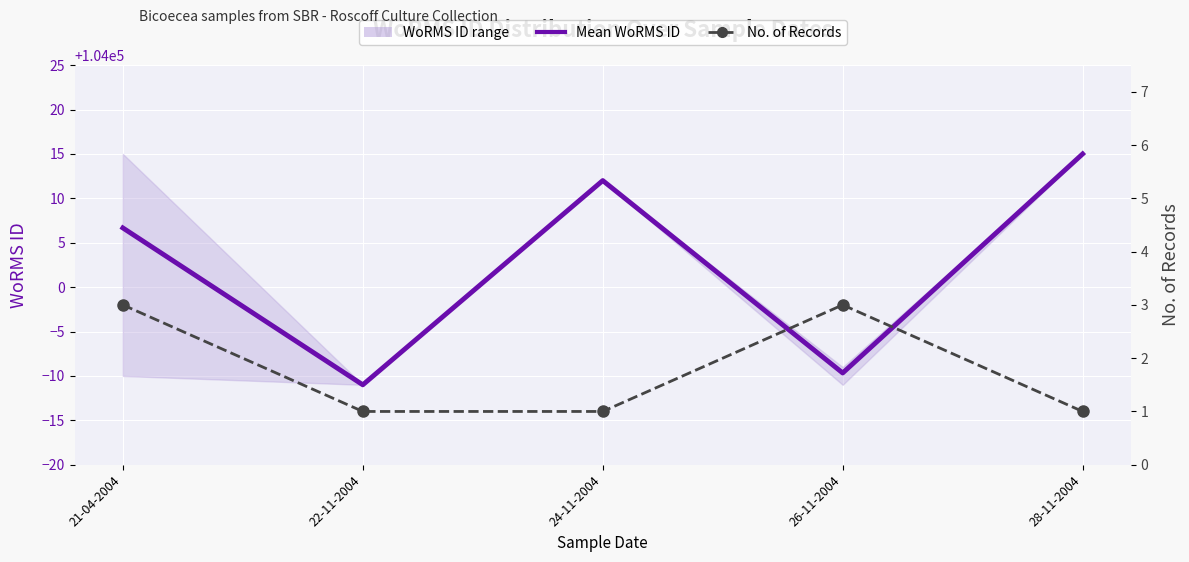

What is the sum of all No. of Records values?

9.0